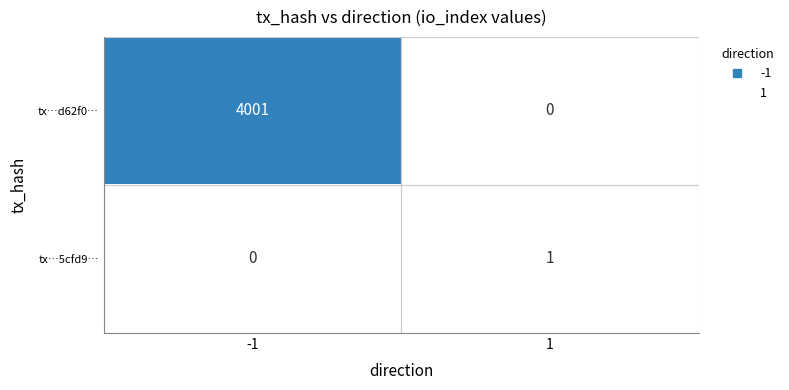

At which category is the sum across all series the highest?

-1